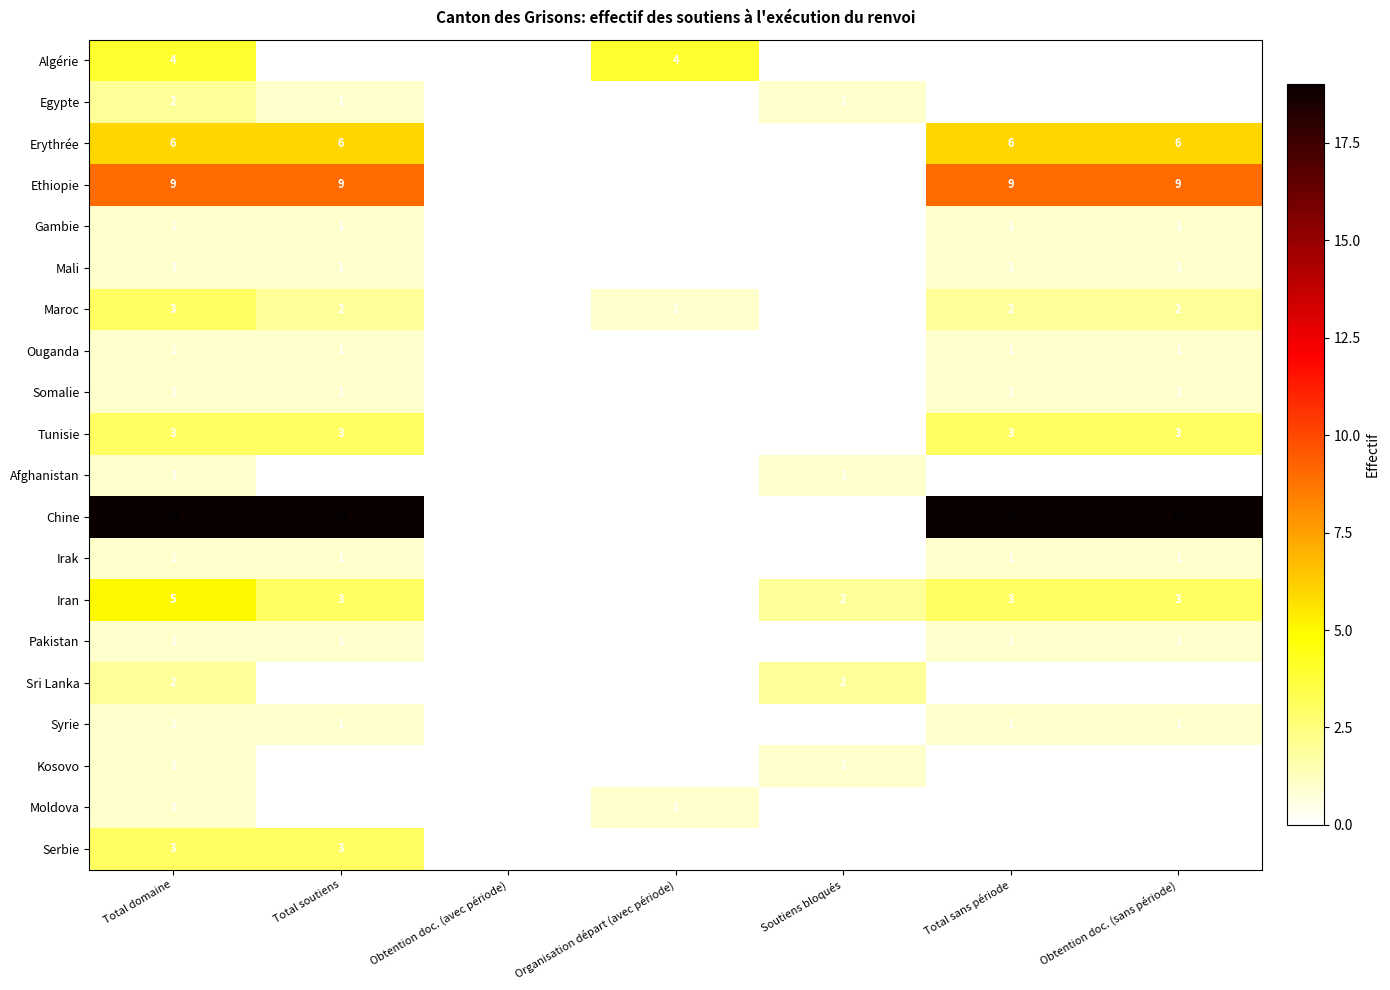

How many Iran values are between 0 and 3?

6